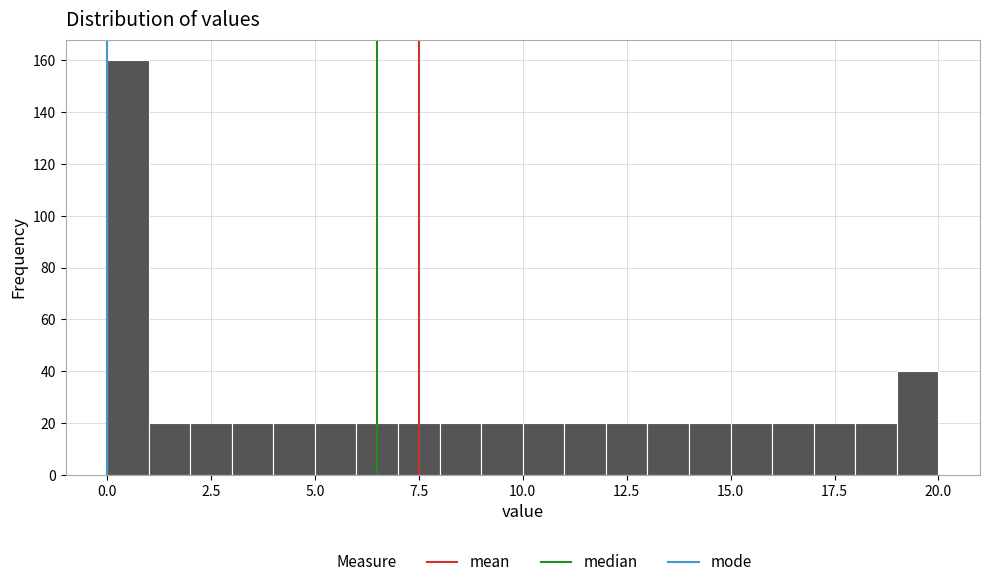

Read against the x-axis, roughly where is the centre of the tallest bar?

0.5